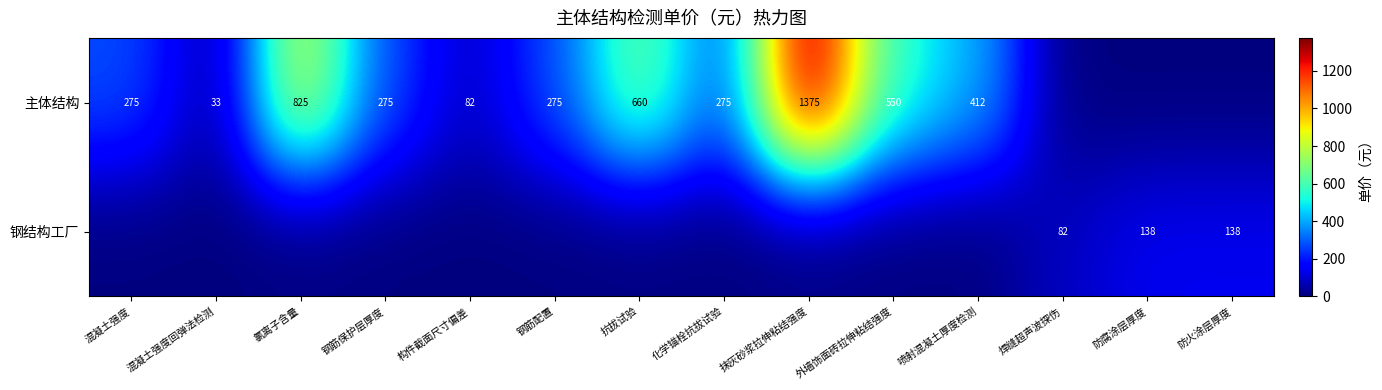

Is it true that 主体结构 equals 275 at 钢筋配置?

True